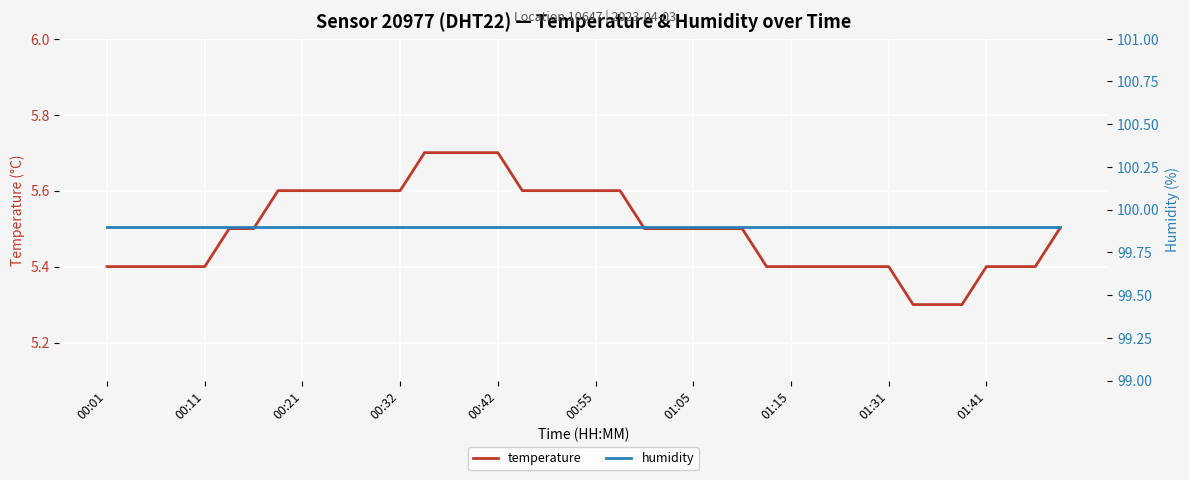

At which category is the sum across all series the highest?

13